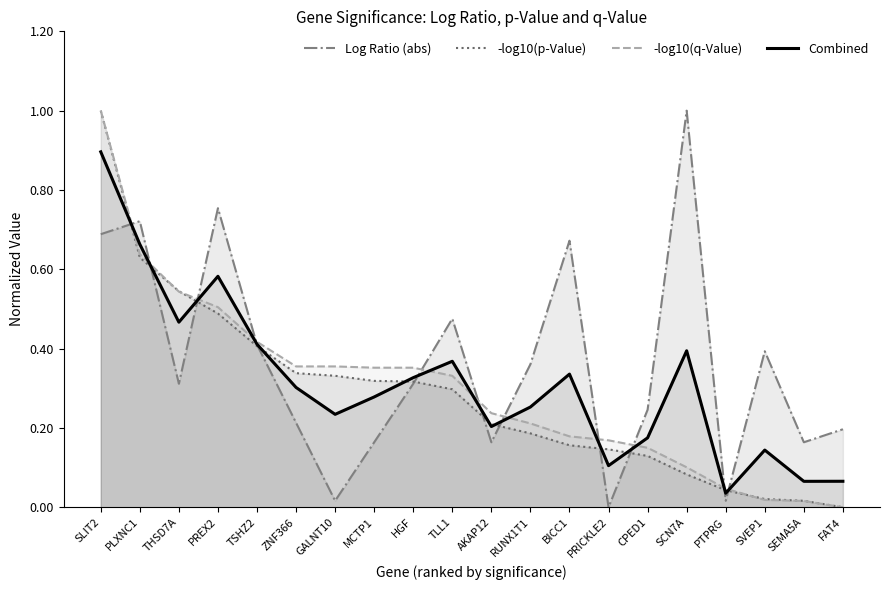

What is the approximate value of Combined at HGF?

0.3